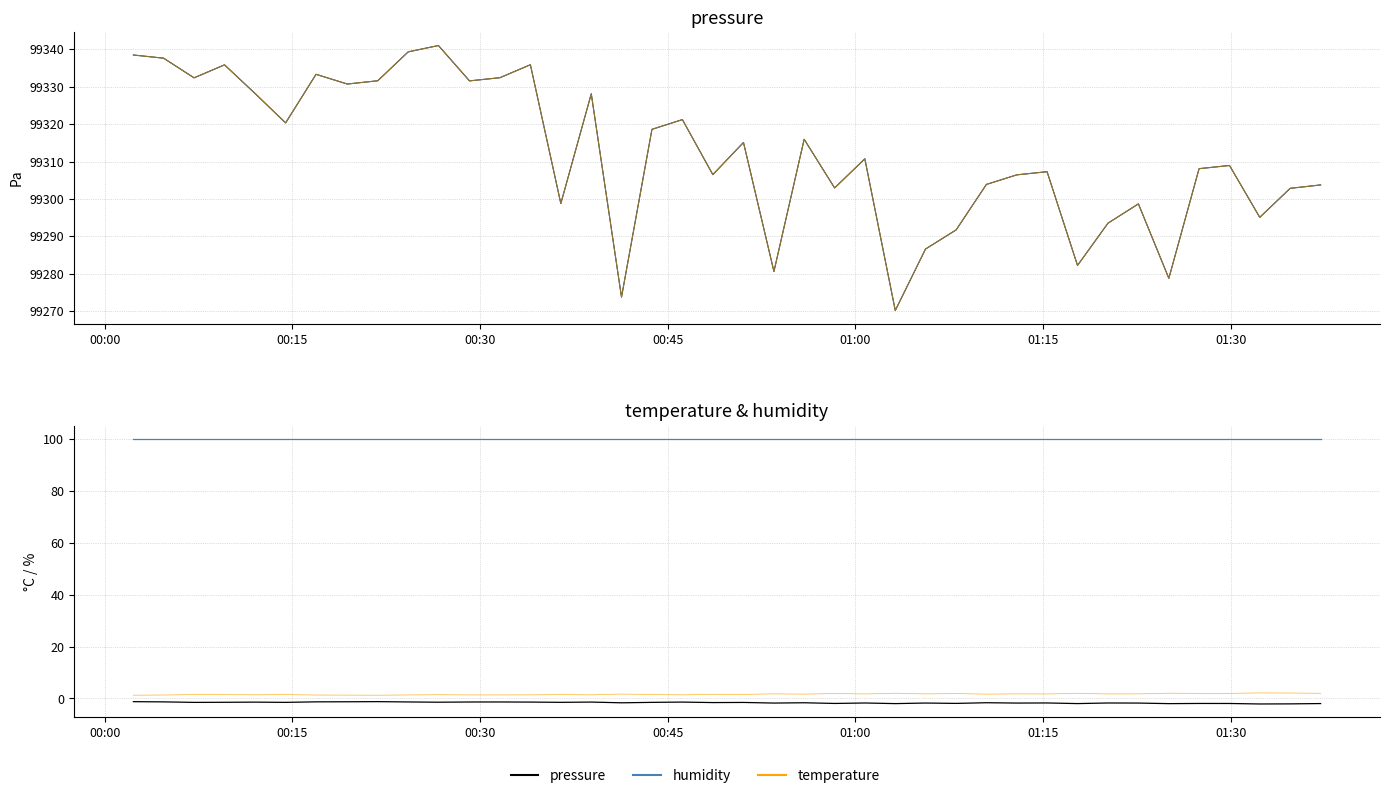

Is this an area chart (filled region under the line)?

No